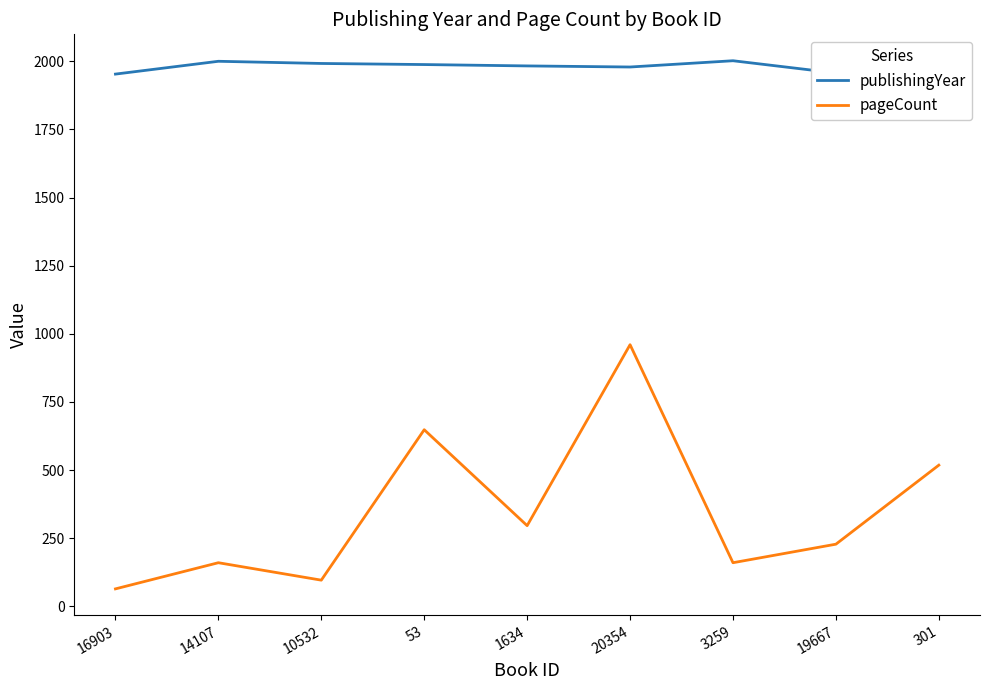

What is the highest value of the pageCount series?

960